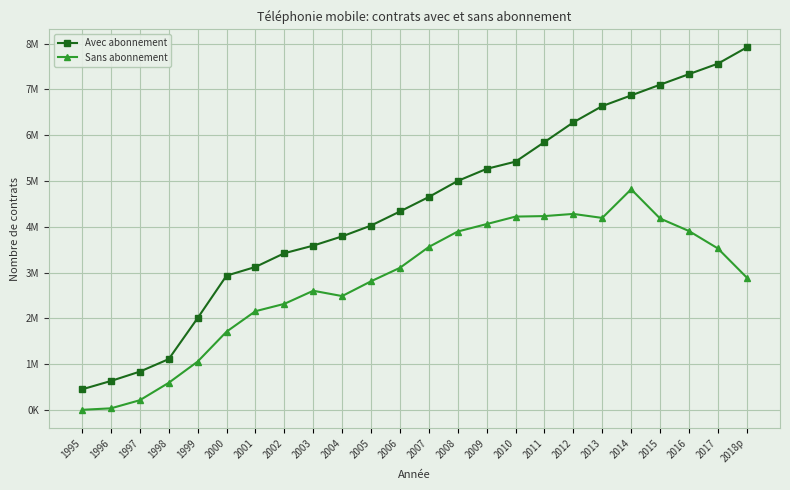

Is this an area chart (filled region under the line)?

No